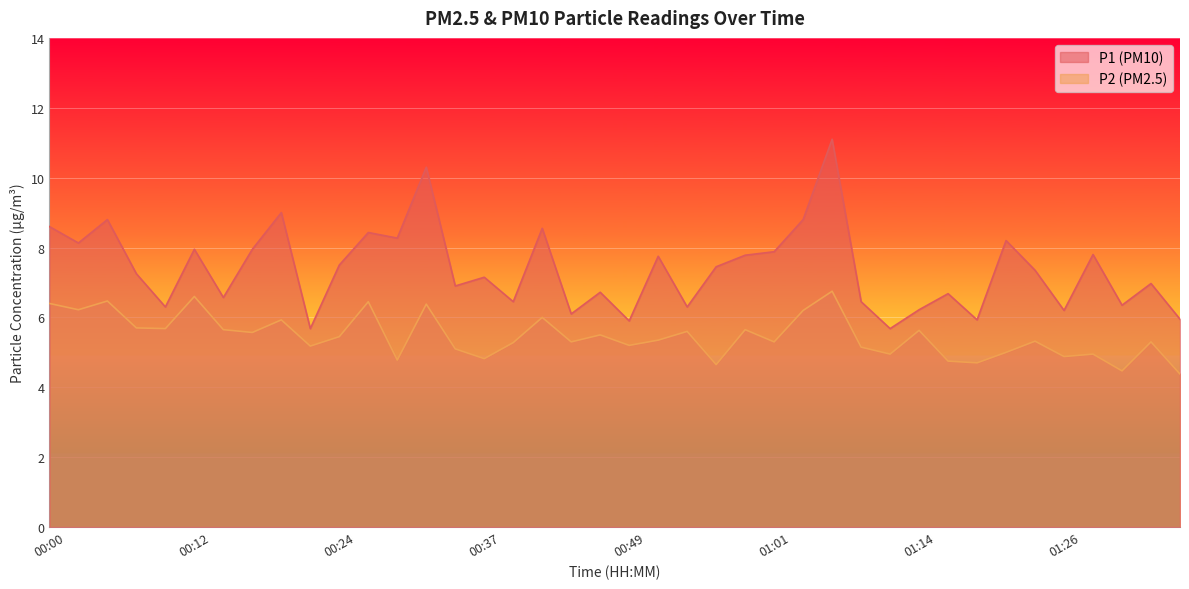

Reading left to right, transcribe all the data shown in this chart.

P1: 00:00=8.6	00:02=8.1	00:05=8.8	00:07=7.2	00:09=6.3	00:12=8.0	00:14=6.6	00:17=8.0	00:19=9.0	00:22=5.7	00:24=7.5	00:27=8.4	00:29=8.3	00:32=10.3	00:34=6.9	00:37=7.2	00:39=6.5	00:42=8.6	00:44=6.1	00:47=6.7	00:49=5.9	00:51=7.8	00:54=6.3	00:56=7.5	00:59=7.8	01:01=7.9	01:04=8.8	01:06=11.1	01:09=6.5	01:11=5.7	01:14=6.2	01:16=6.7	01:19=5.9	01:21=8.2	01:24=7.3	01:26=6.2	01:29=7.8	01:31=6.3	01:34=7.0	01:36=6.0
P2: 00:00=6.4	00:02=6.2	00:05=6.5	00:07=5.7	00:09=5.7	00:12=6.6	00:14=5.7	00:17=5.6	00:19=5.9	00:22=5.2	00:24=5.5	00:27=6.5	00:29=4.8	00:32=6.4	00:34=5.1	00:37=4.8	00:39=5.3	00:42=6.0	00:44=5.3	00:47=5.5	00:49=5.2	00:51=5.3	00:54=5.6	00:56=4.7	00:59=5.7	01:01=5.3	01:04=6.2	01:06=6.8	01:09=5.2	01:11=5.0	01:14=5.6	01:16=4.8	01:19=4.7	01:21=5.0	01:24=5.3	01:26=4.9	01:29=5.0	01:31=4.5	01:34=5.3	01:36=4.4